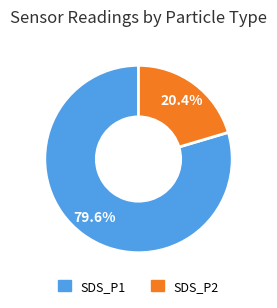

To the nearest percent, what is the difference between the SDS_P1 and SDS_P2 slice percentages?

59%